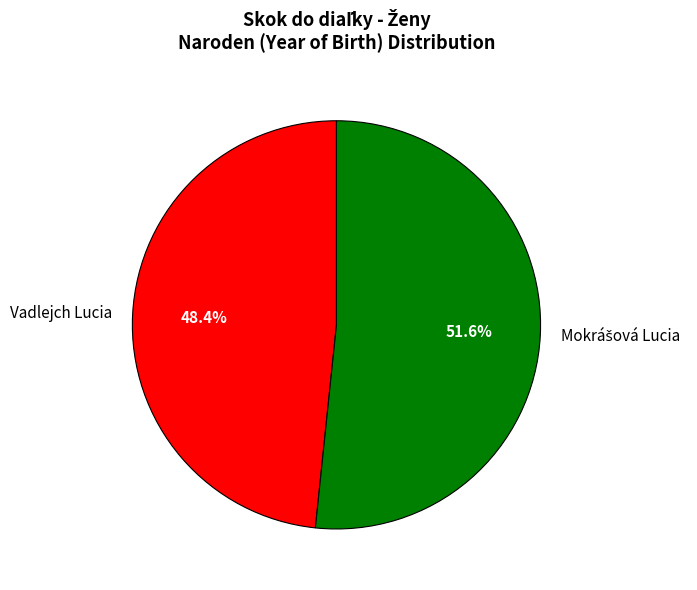

Is Vadlejch Lucia the majority of the pie?

No